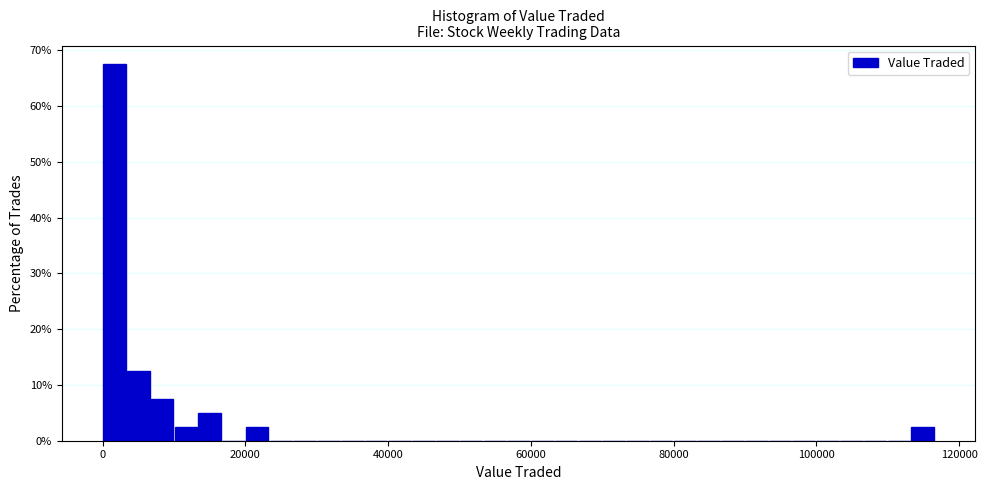

Around what value on the x-axis is the tallest bar? Give the approximate position of its centre, as read against the axis.

2000